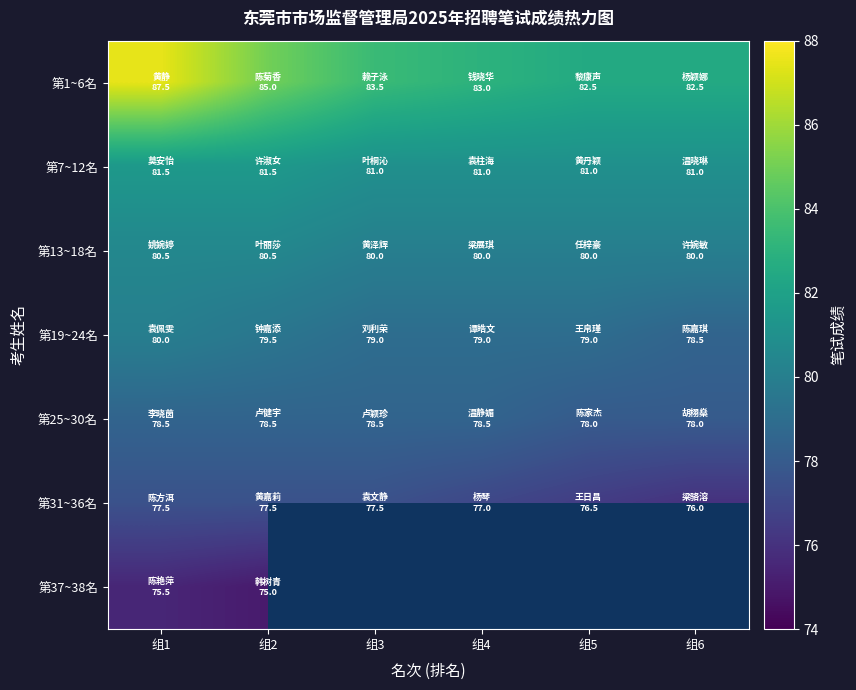

The value of 第31~36名 at 组6 is 44.6. True or false?

False